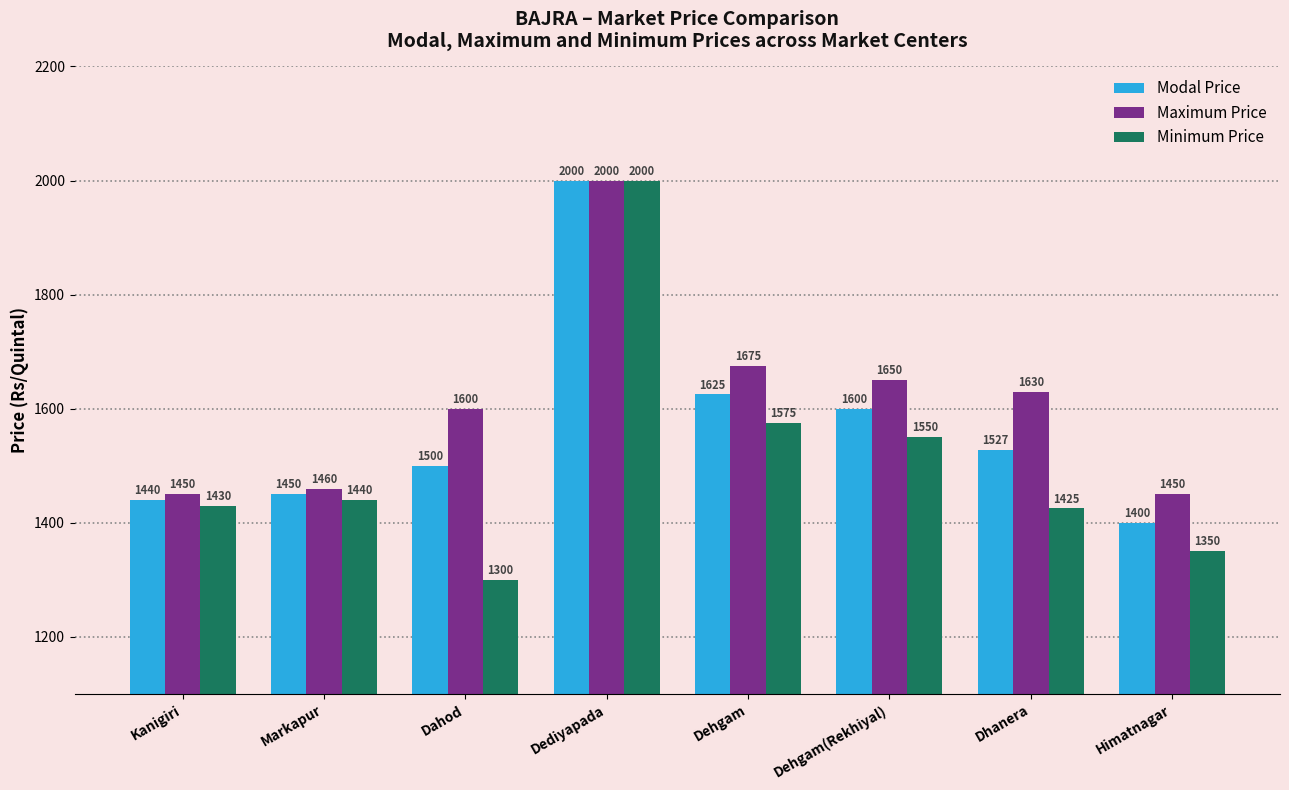

List the series in order of their overall mean, lowest first.

Minimum Price, Modal Price, Maximum Price